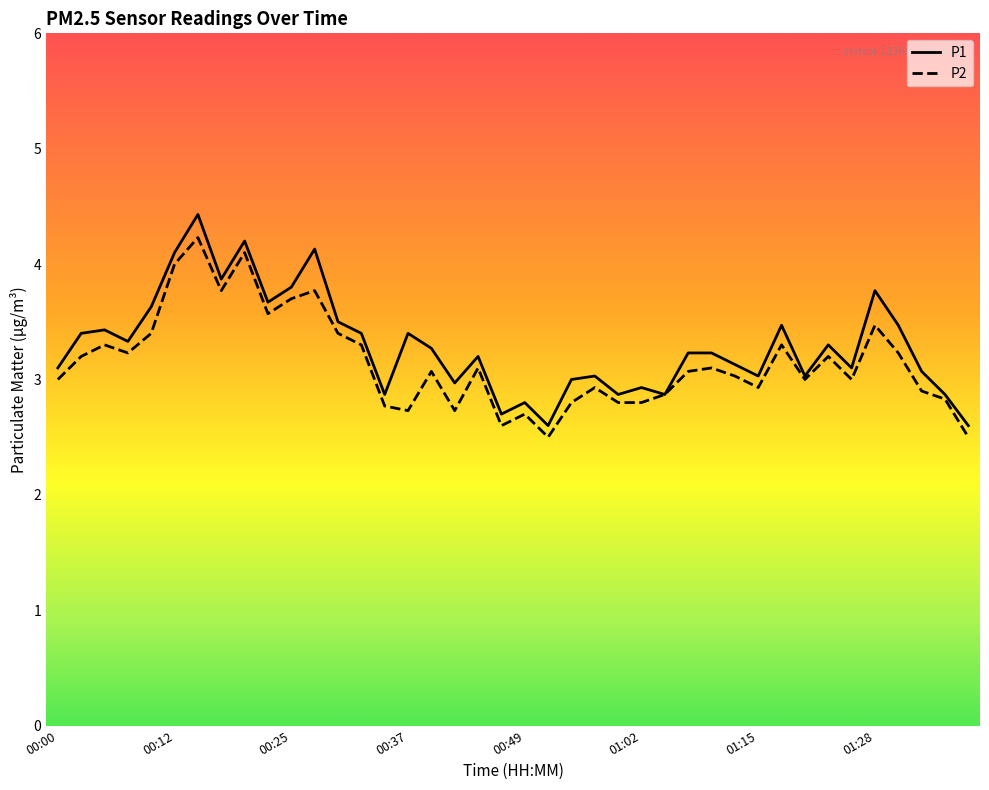

Which series has the largest total across all categories?

P1